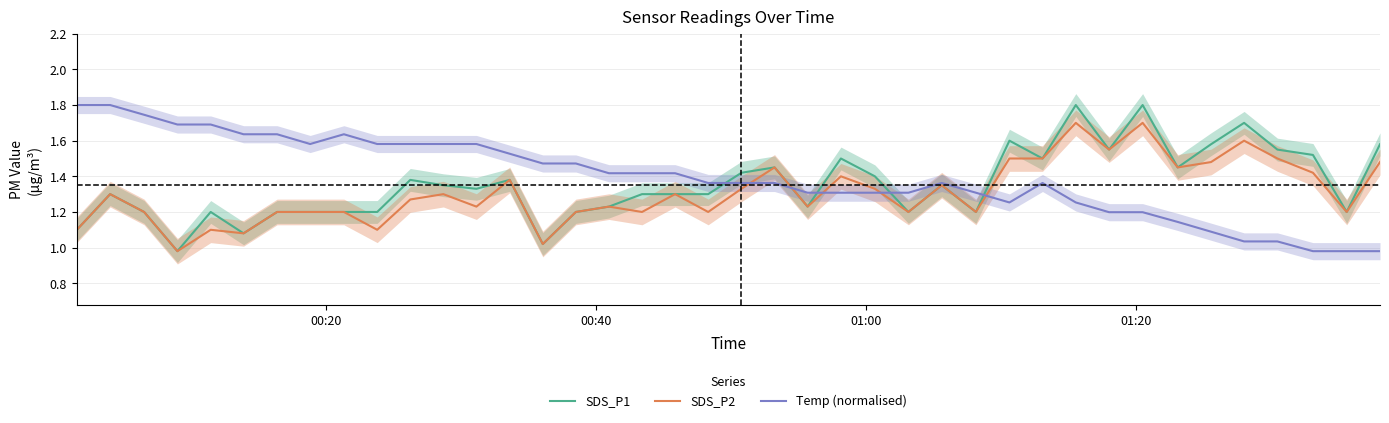

Which series has the largest total across all categories?

Temp (normalised)